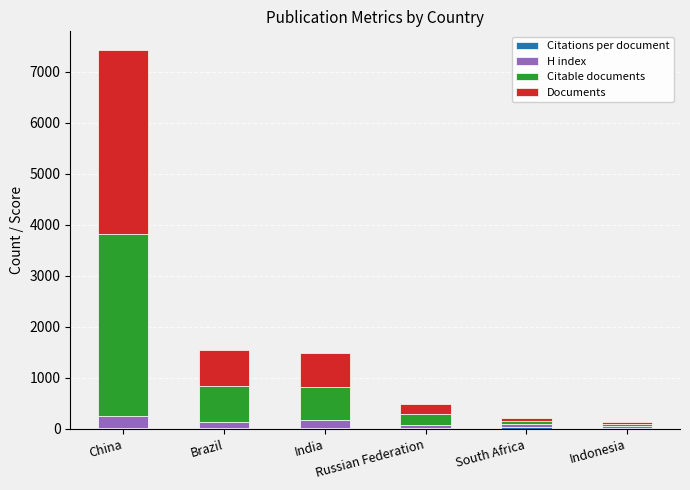

The H index series shows 156.0 at India. True or false?

True